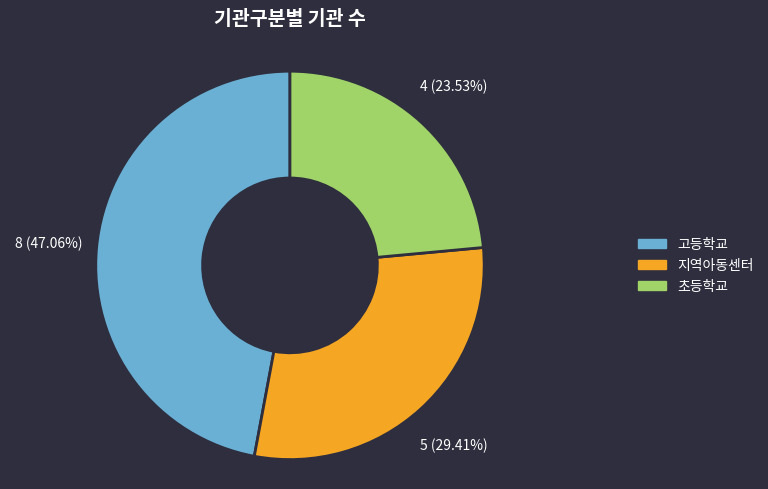

To the nearest percent, what is the combined percentage of 초등학교 and 지역아동센터?

53%